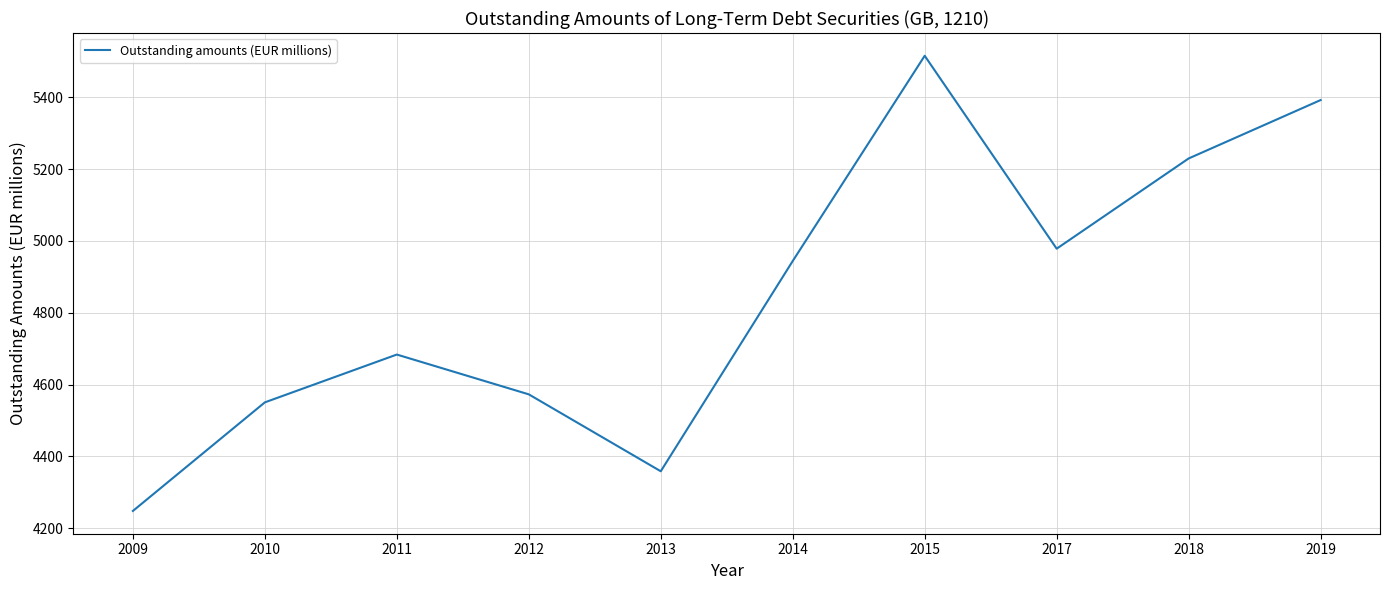

Approximately how many times larger is the value at 2017 compared to 2013?

1.1